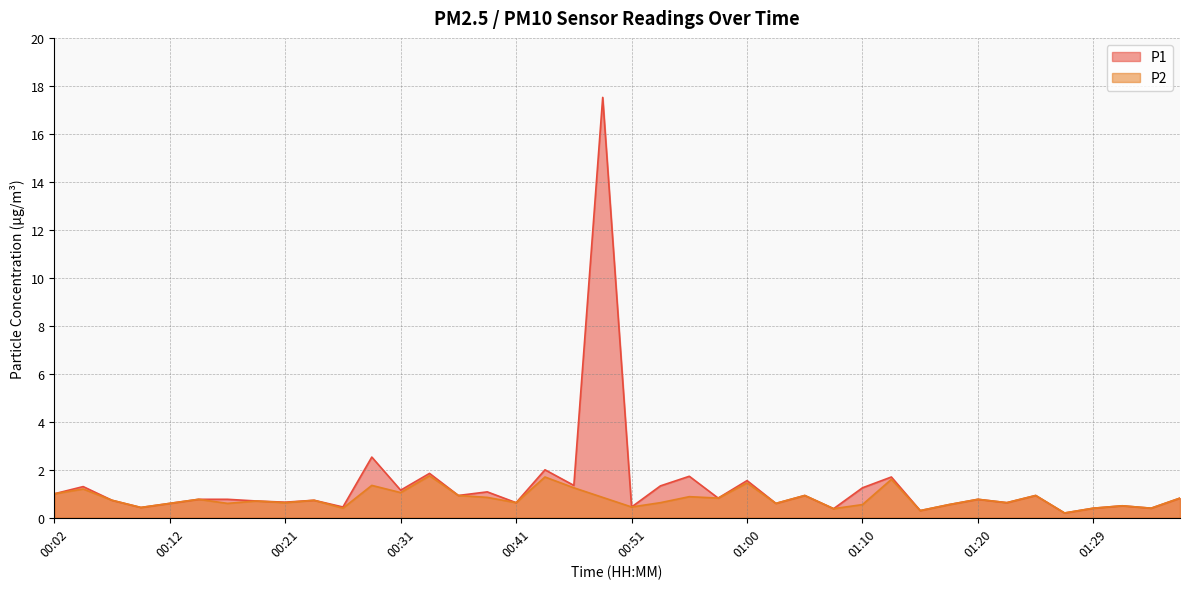

True or false: P1 and P2 intersect in this chart.

False